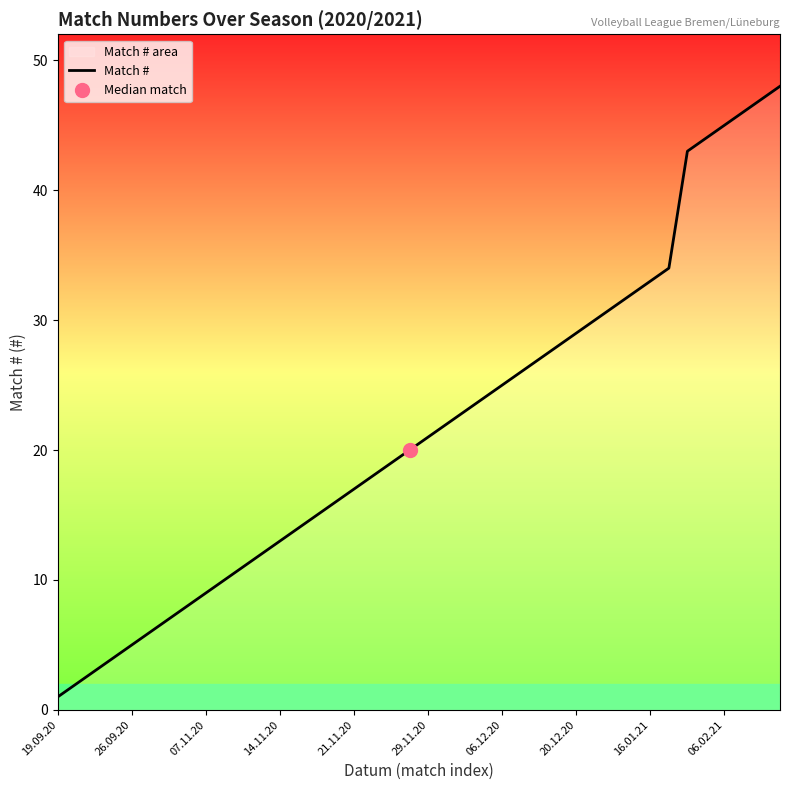

Which category has the lowest value across all series?

19.09.20